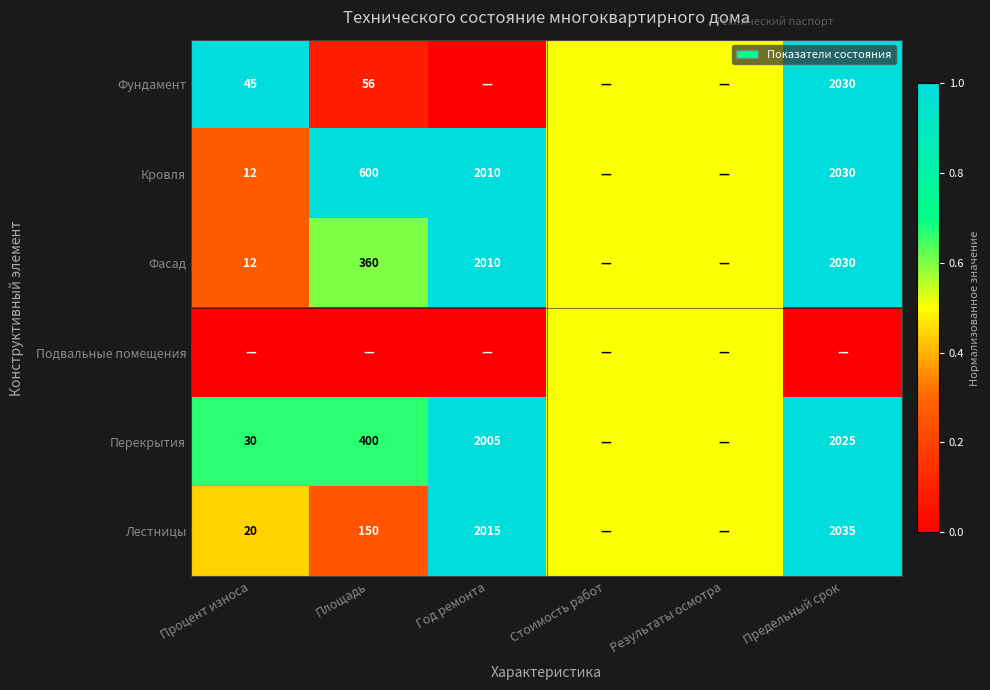

Is the value of Лестницы at Процент износа greater than the value of Перекрытия at Площадь?

No